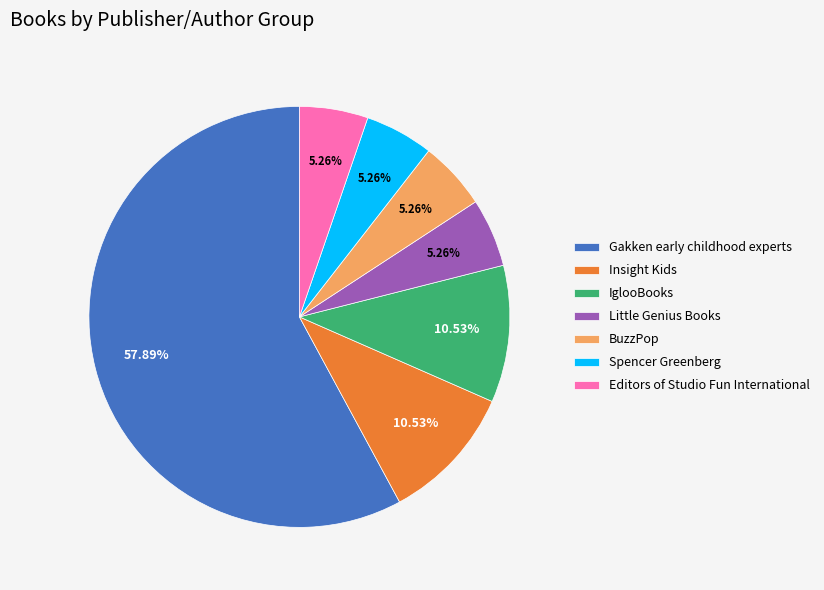

Count the number of slices in the pie.

7